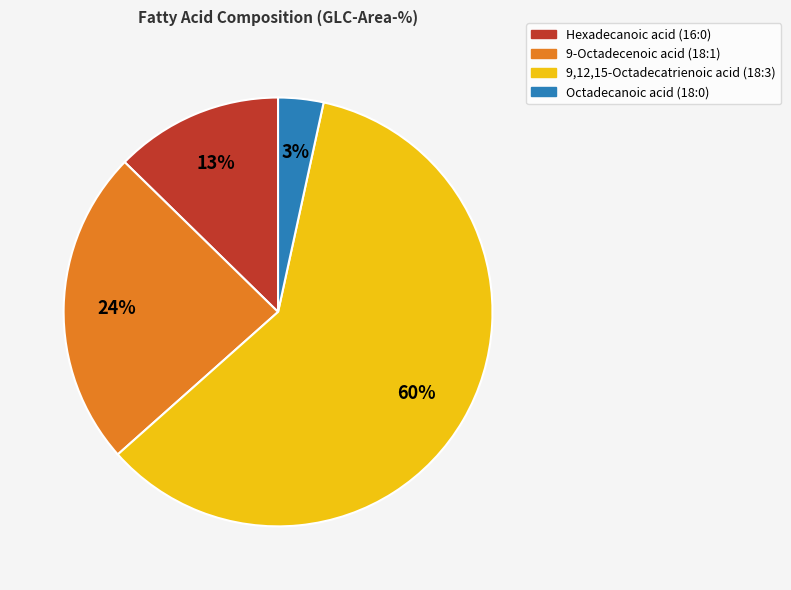

Count the number of slices in the pie.

4